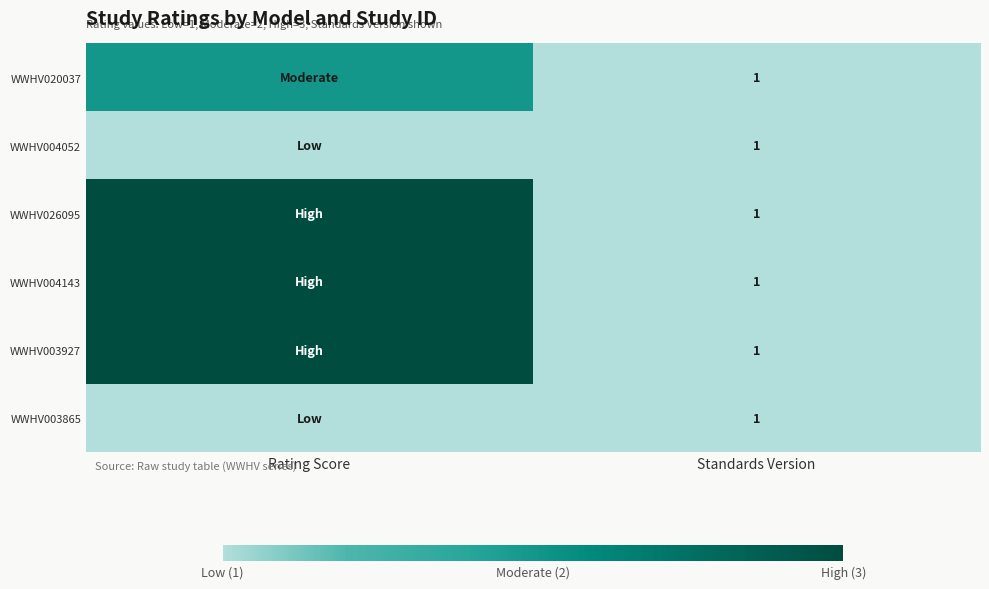

True or false: WWHV004143 has a value of 1 at Standards Version.

True